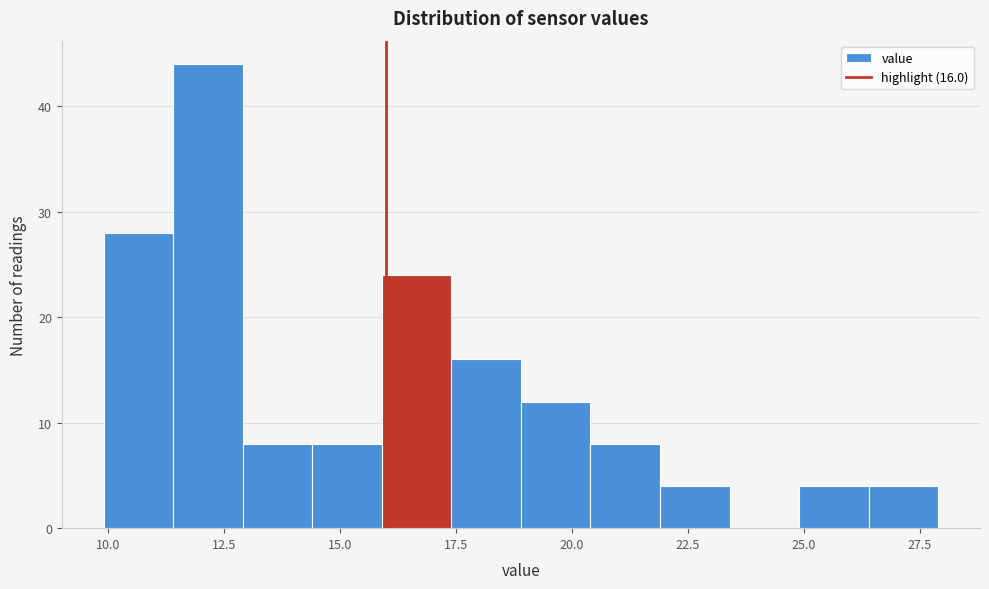

Around what value on the x-axis is the tallest bar? Give the approximate position of its centre, as read against the axis.

12.0